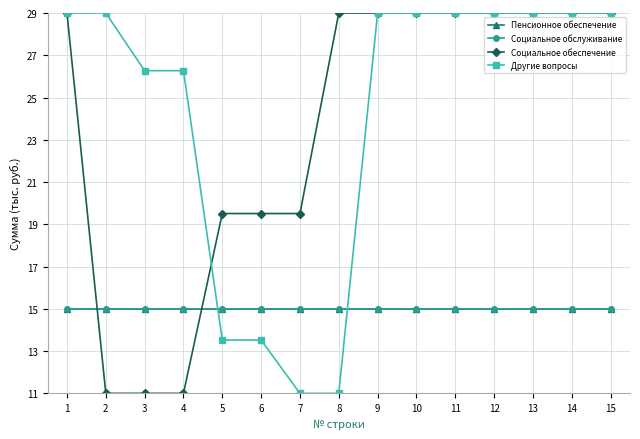

What is the average value of the Другие вопросы series?

24.2